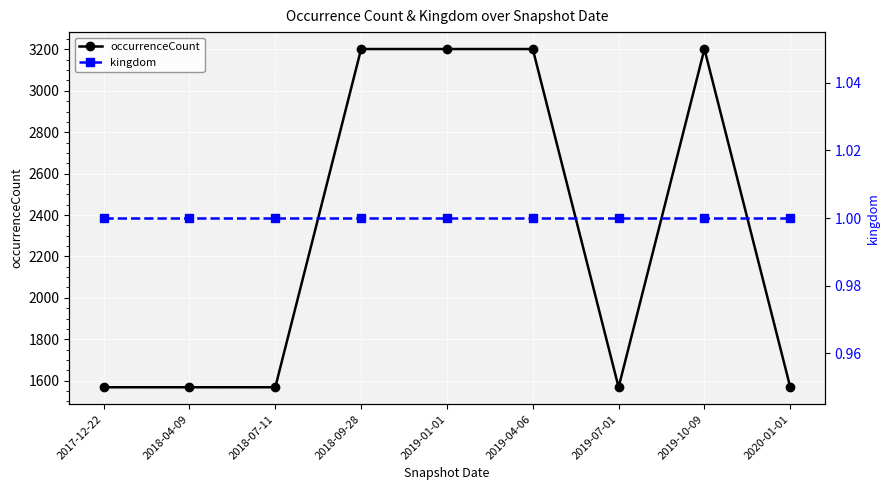

What are all the series names shown in the legend?

occurrenceCount, kingdom